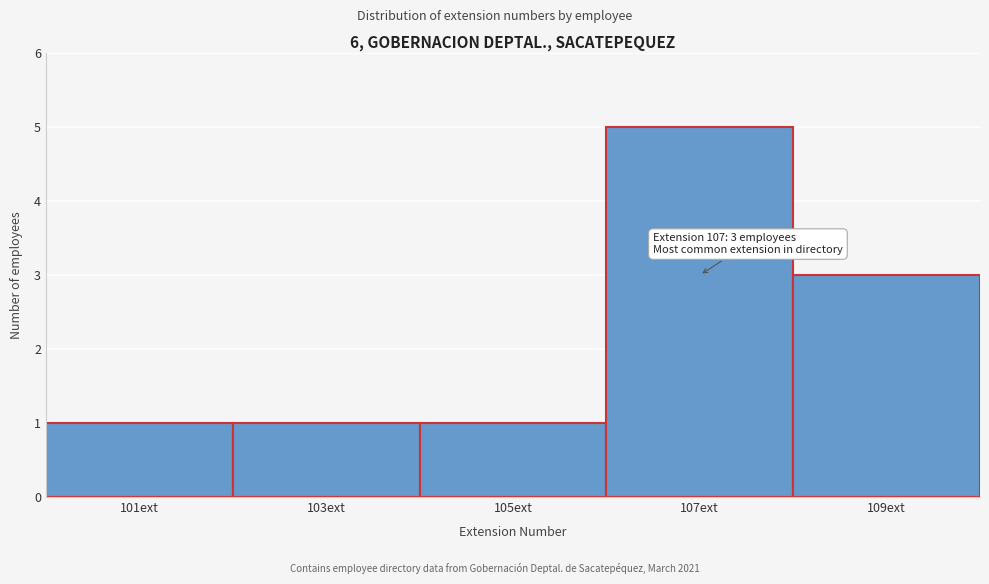

Over which range of the x-axis is the bar tallest?

106 to 108